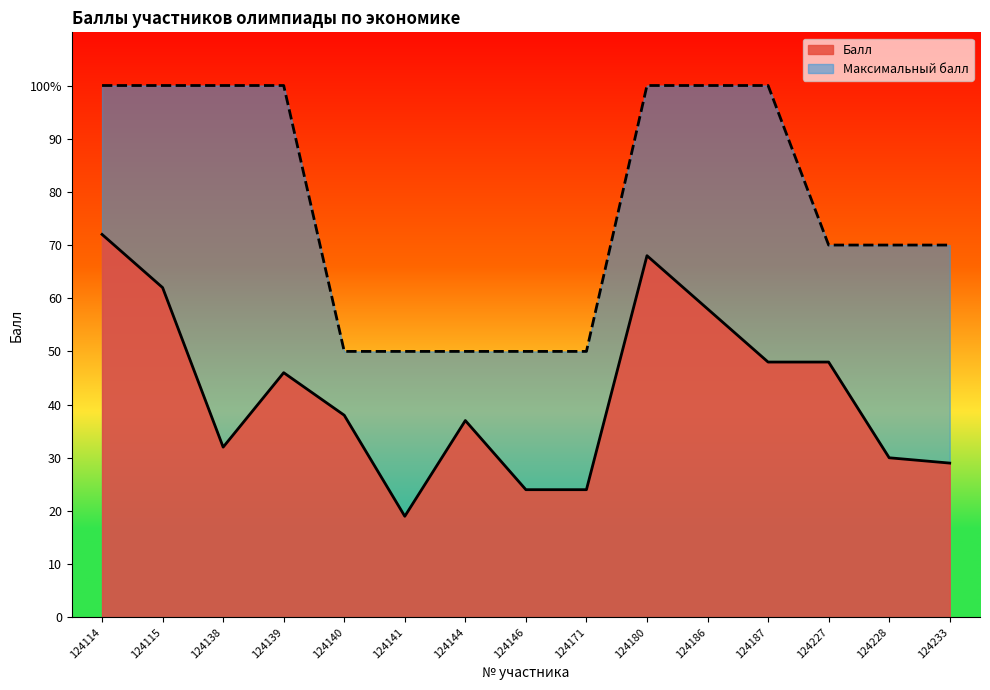

At which label is Балл closest to 45?

124139